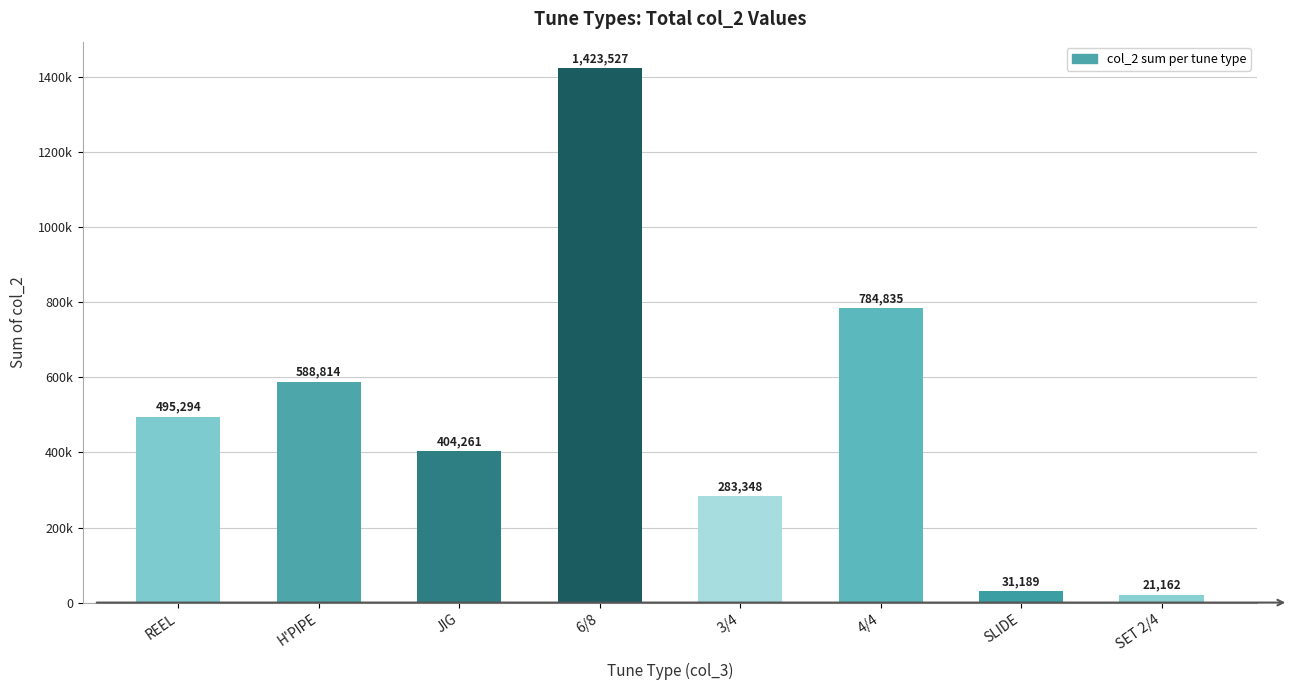

What is the ratio of the value at 6/8 to the value at 4/4?

1.8